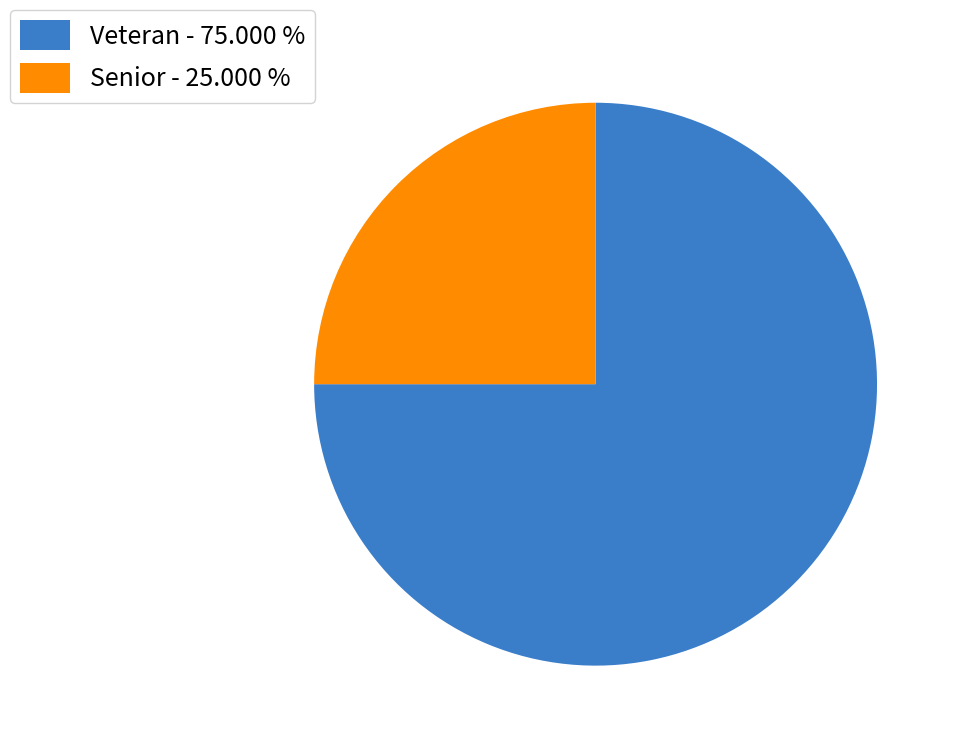

How many slices are in this pie chart?

2